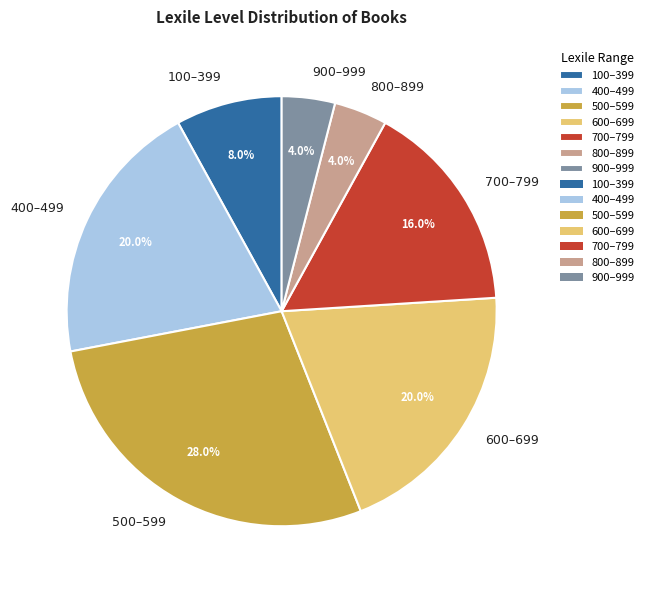

Combined, what portion of the pie is 800–899 and 700–799?

20.0%